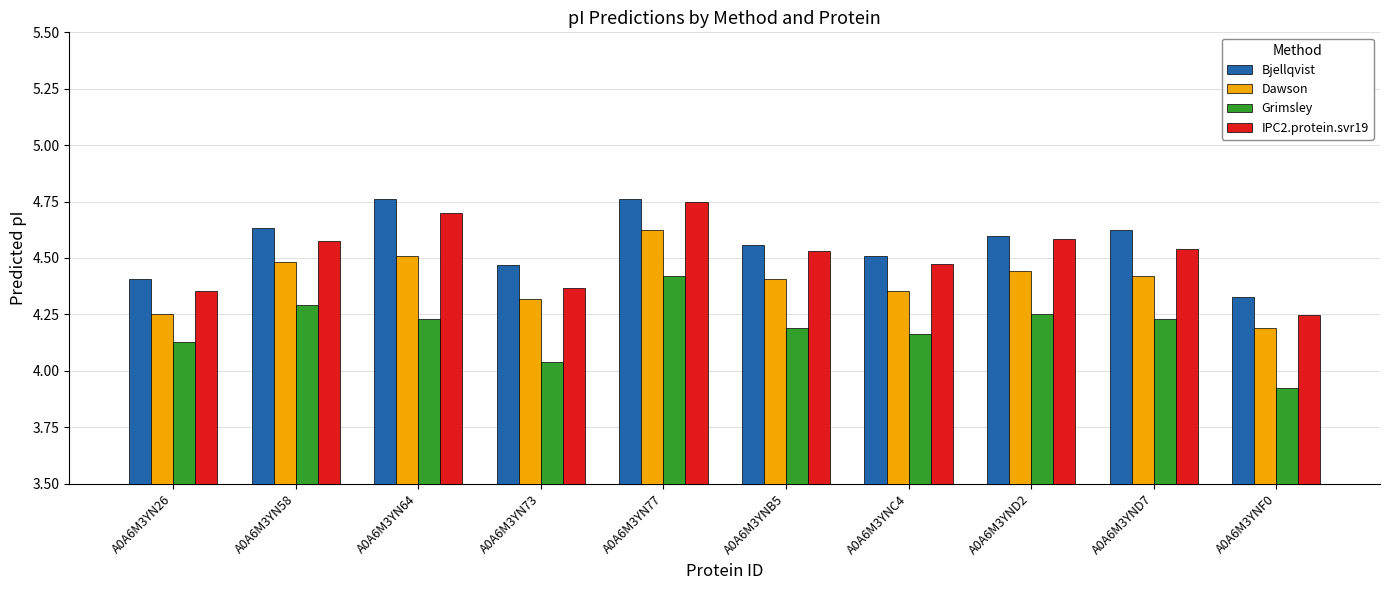

Which label corresponds to the smallest value in the chart?

A0A6M3YNF0